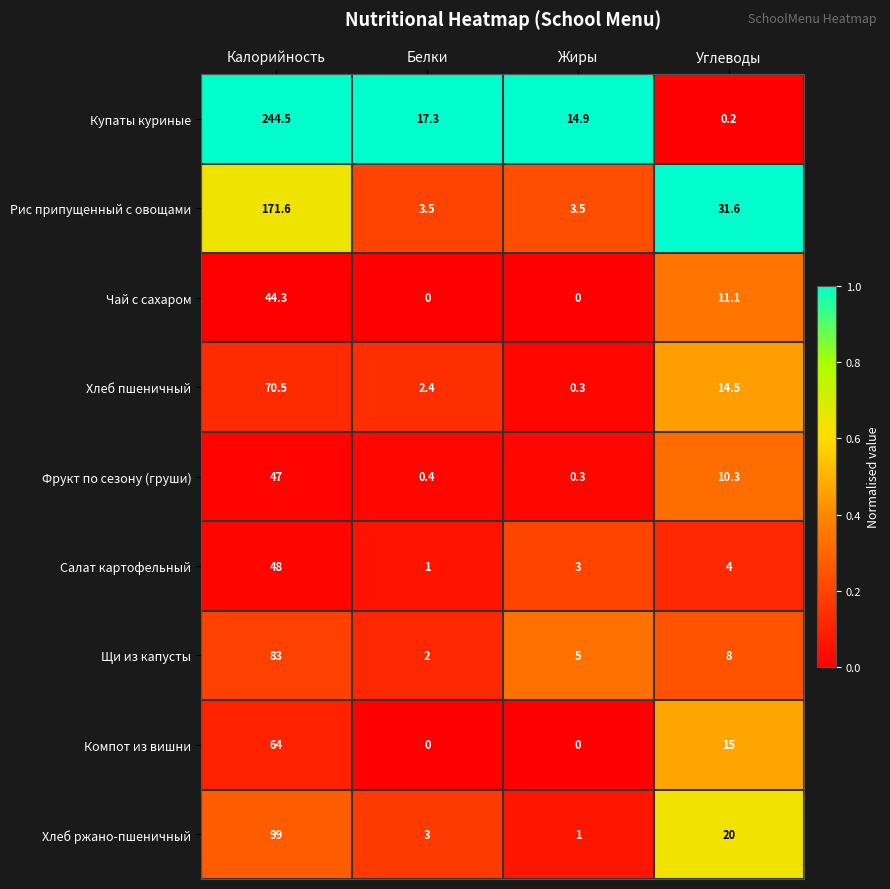

List the series in order of their peak value, highest first.

Купаты куриные, Рис припущенный с овощами, Хлеб ржано-пшеничный, Щи из капусты, Хлеб пшеничный, Компот из вишни, Салат картофельный, Фрукт по сезону (груши), Чай с сахаром